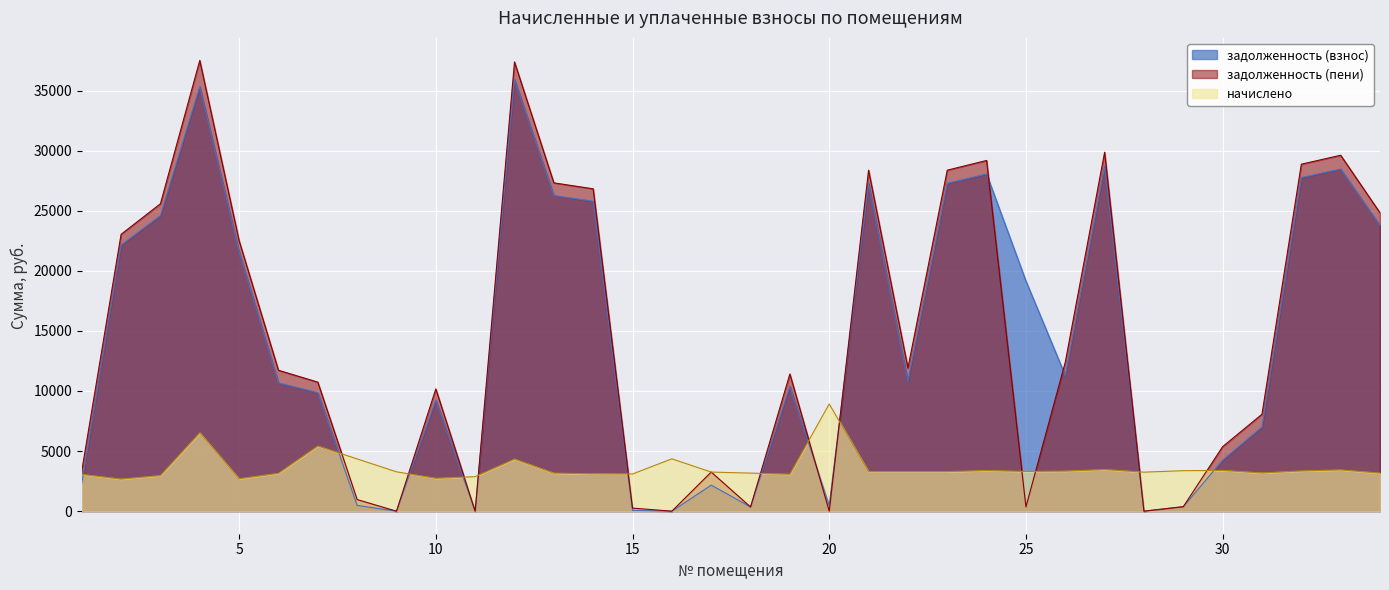

At 7, list the series in order from smallest to largest.

начислено, задолженность (взнос), задолженность (пени)